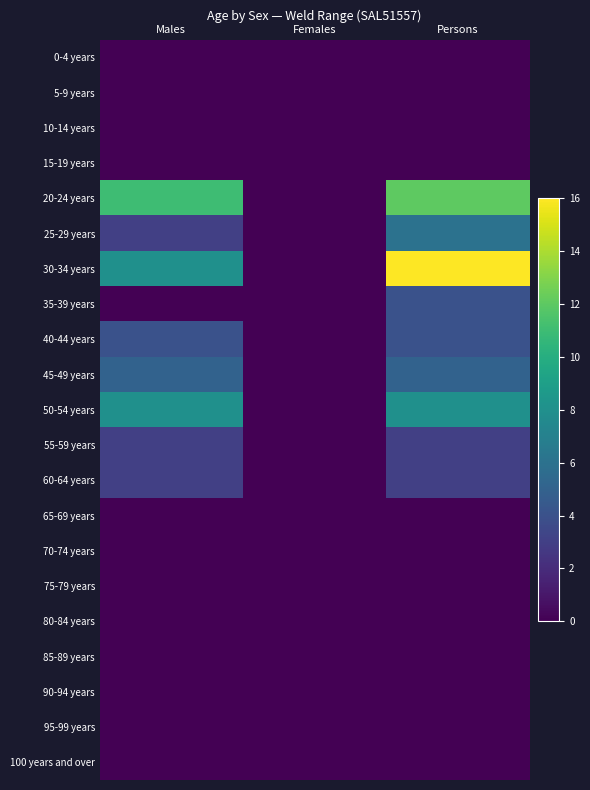

Which series has the largest total across all categories?

30-34 years